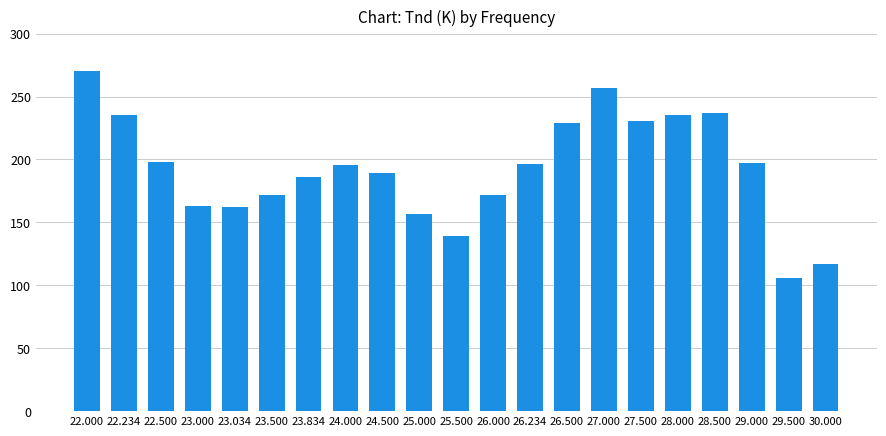

Which has a higher value, 22.000 or 26.500?

22.000